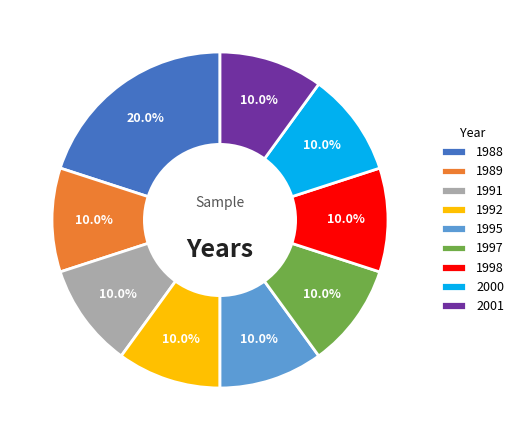

How much of the chart is everything except 1991?

90.0%